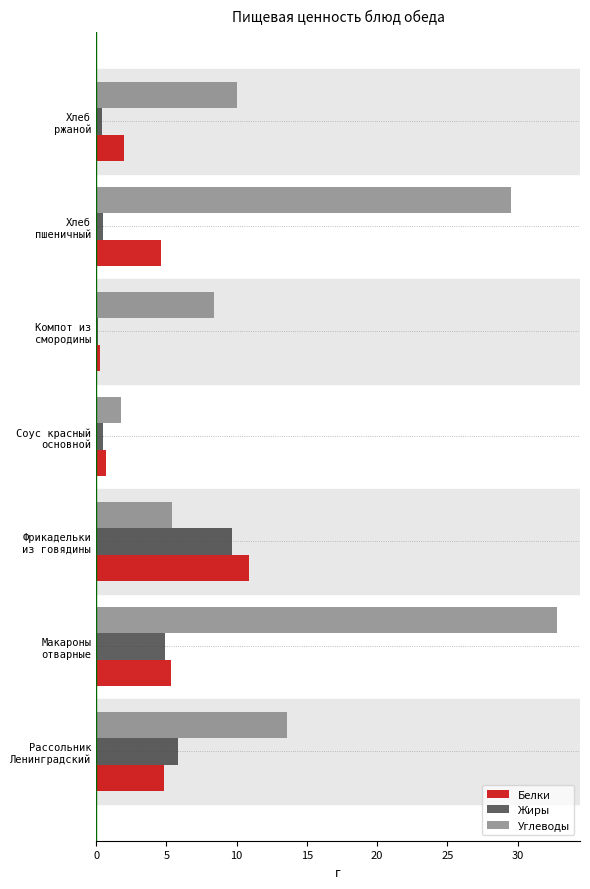

What is the sum of all Жиры values?

21.9